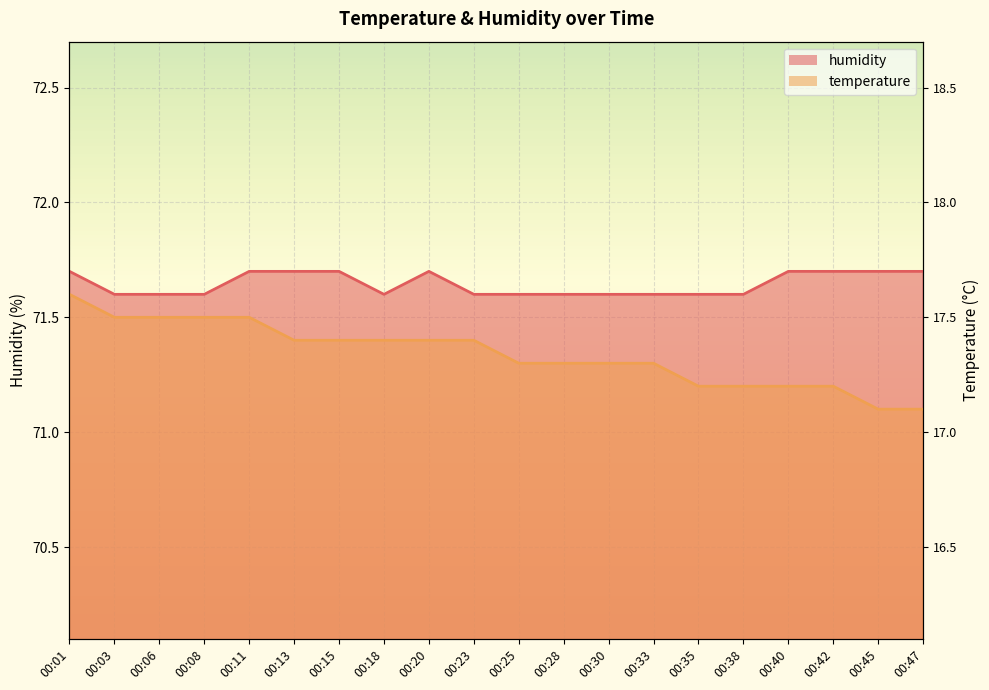

List the labels in order of temperature value, largest first.

00:01, 00:03, 00:06, 00:08, 00:11, 00:13, 00:15, 00:18, 00:20, 00:23, 00:25, 00:28, 00:30, 00:33, 00:35, 00:38, 00:40, 00:42, 00:45, 00:47